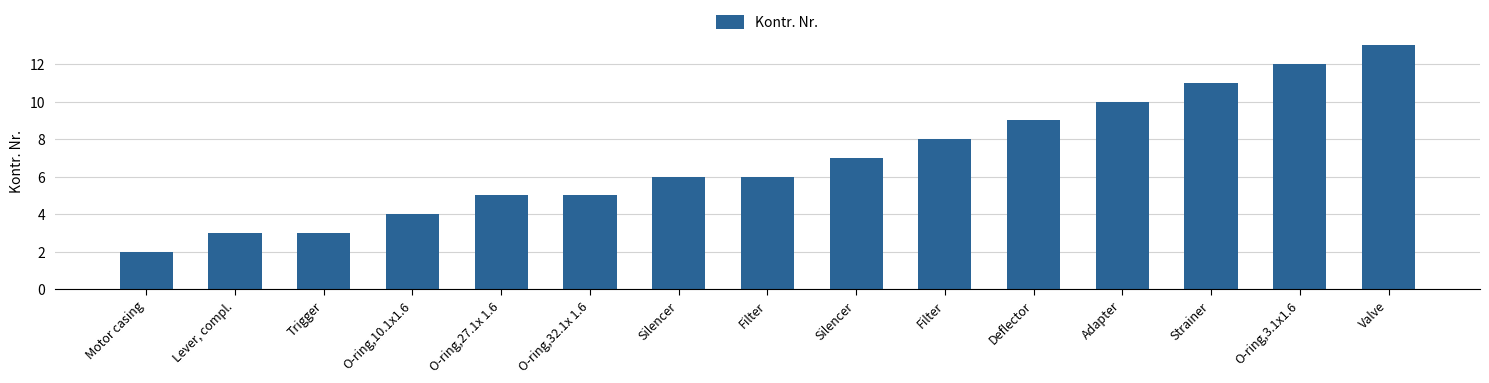

How many distinct data groups are displayed?

1